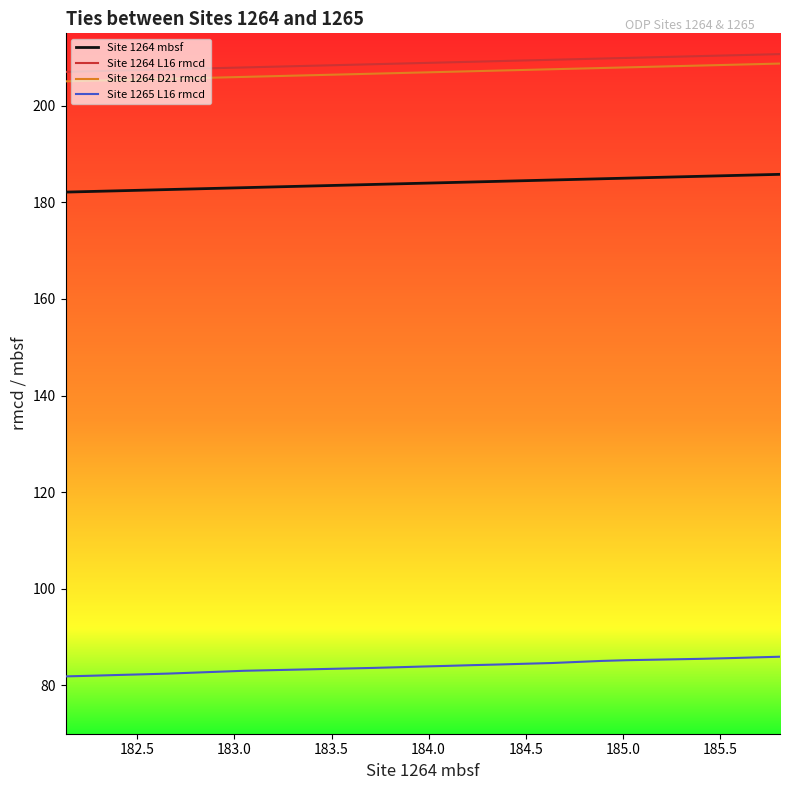

How many series are shown in this chart?

4